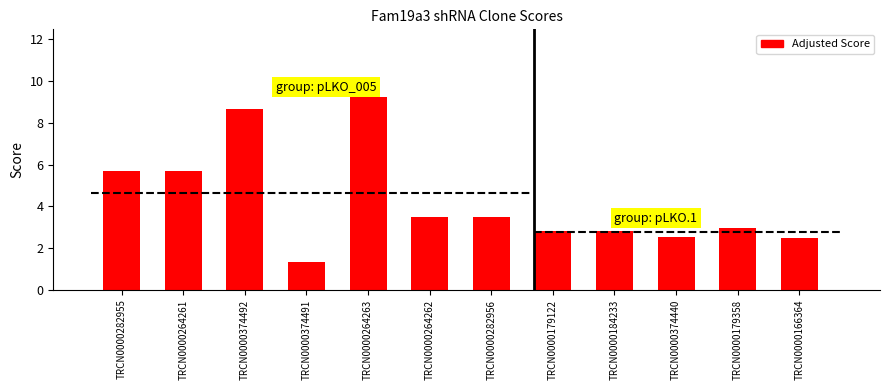

Is it true that the value at TRCN0000374440 is 2.5?

True